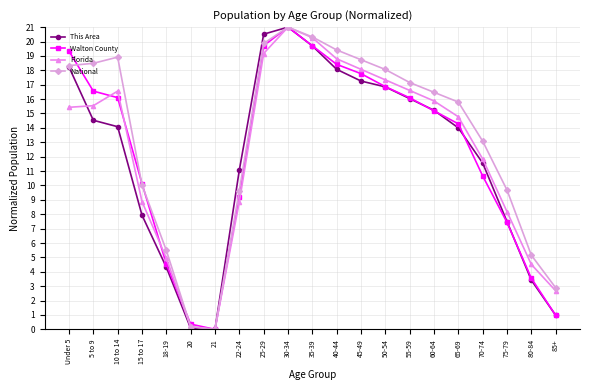

Where is the first local maximum for Florida?

10 to 14